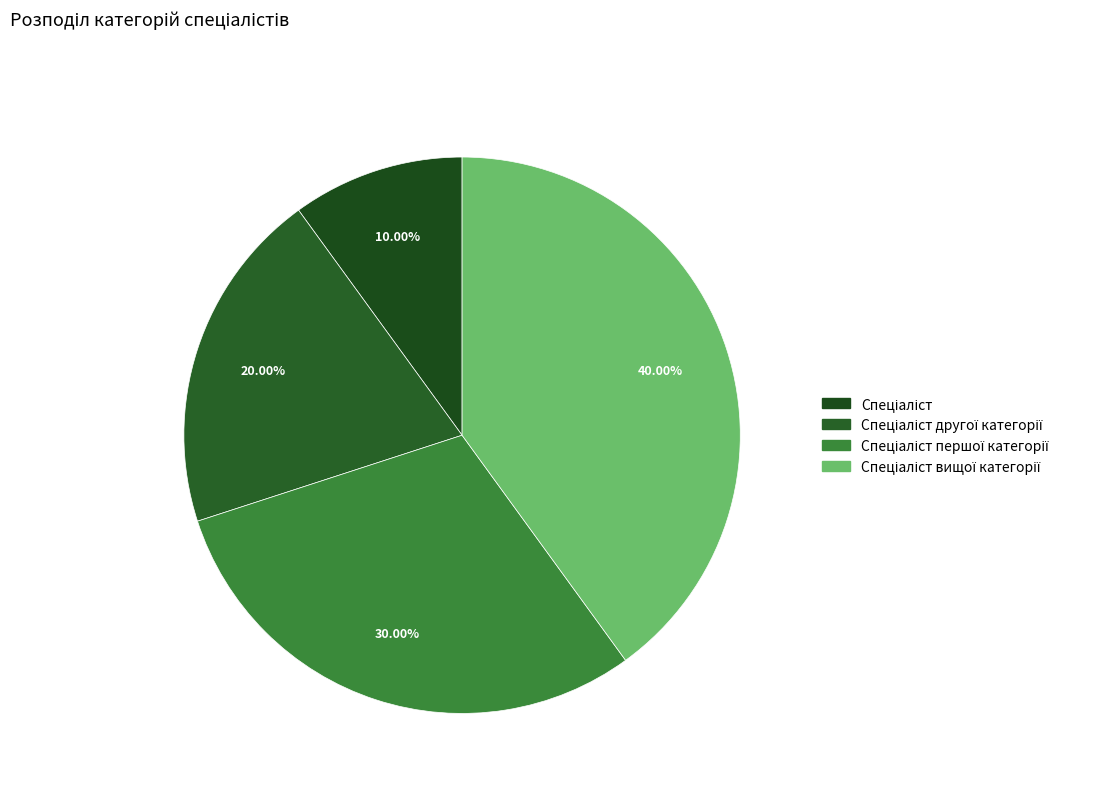

Between Спеціаліст вищої категорії and Спеціаліст першої категорії, which is larger?

Спеціаліст вищої категорії